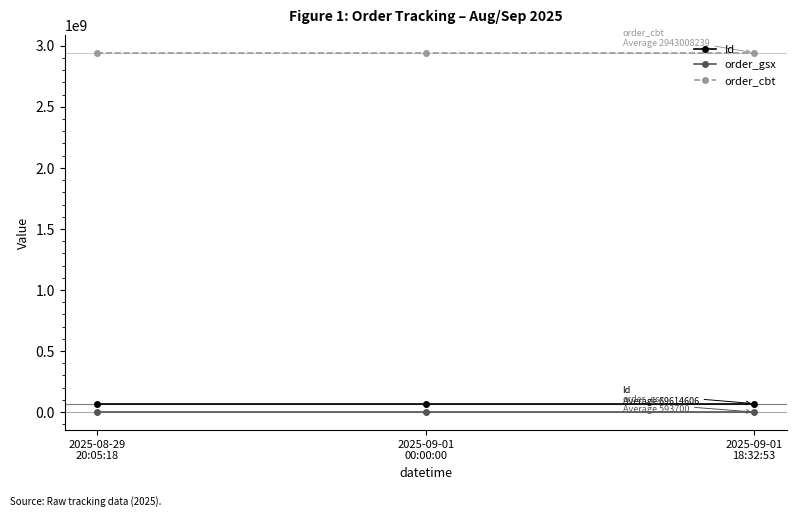

What is the maximum value shown in the chart?

2943008239